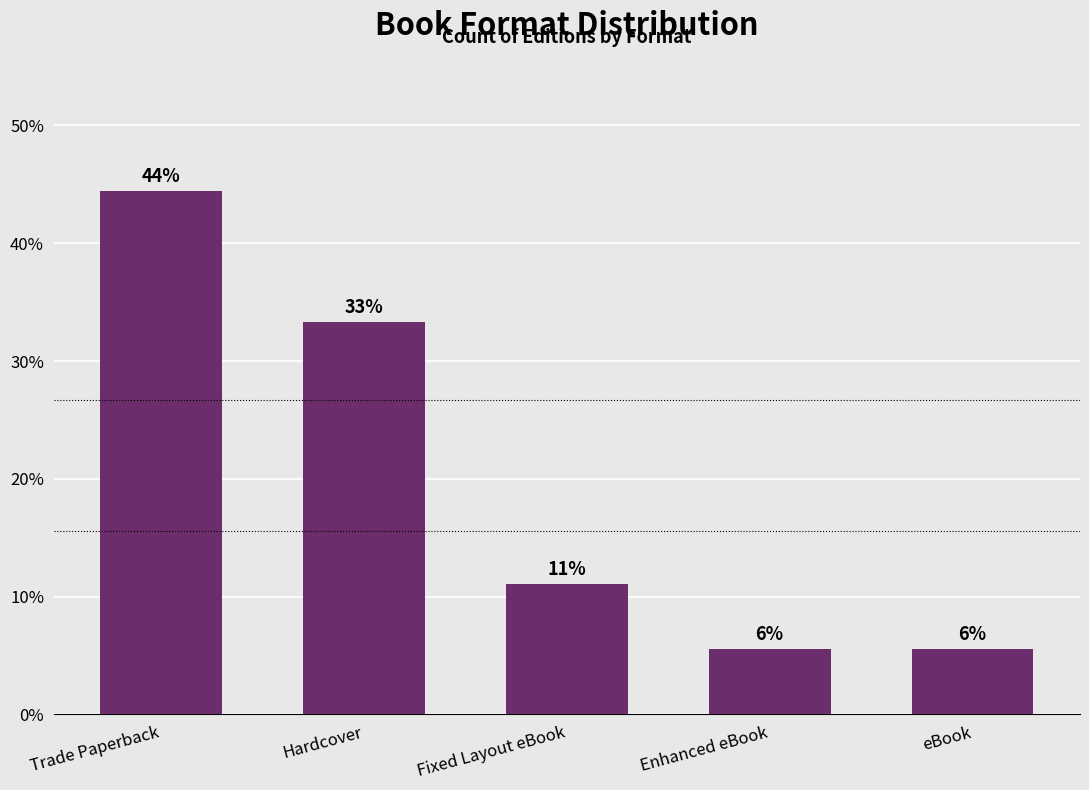

Rank the categories by value from lowest to highest.

Enhanced eBook, eBook, Fixed Layout eBook, Hardcover, Trade Paperback